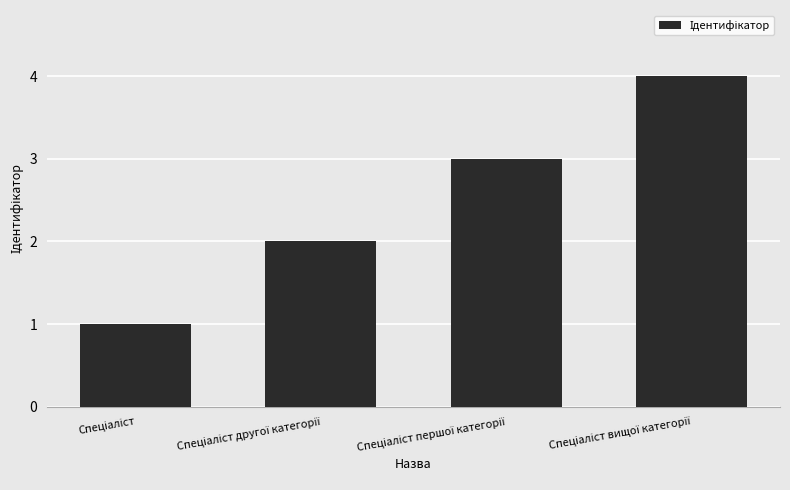

What is the difference between the maximum and minimum values?

3